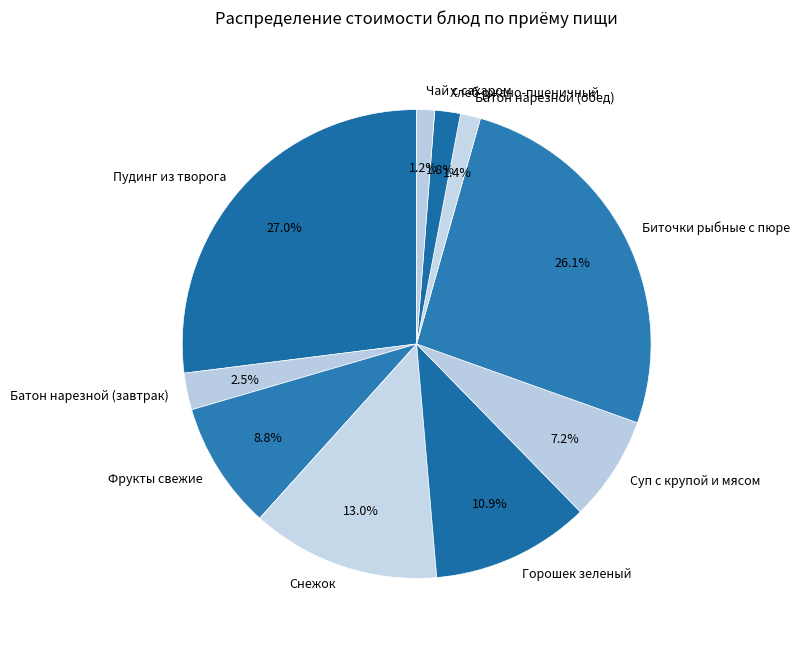

What is the total percentage of Пудинг из творога and Суп с крупой и мясом?

34.2%